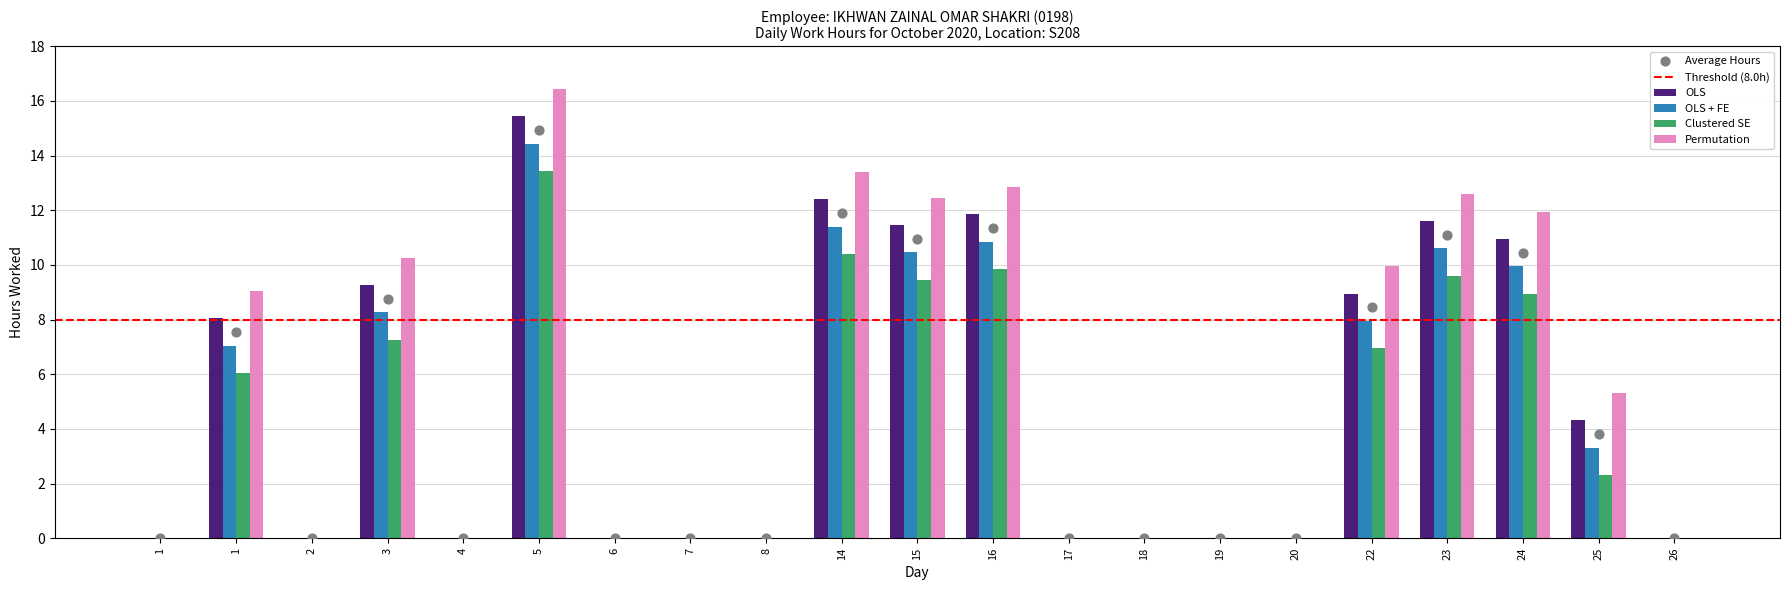

Which series reaches the minimum Y coordinate?

OLS